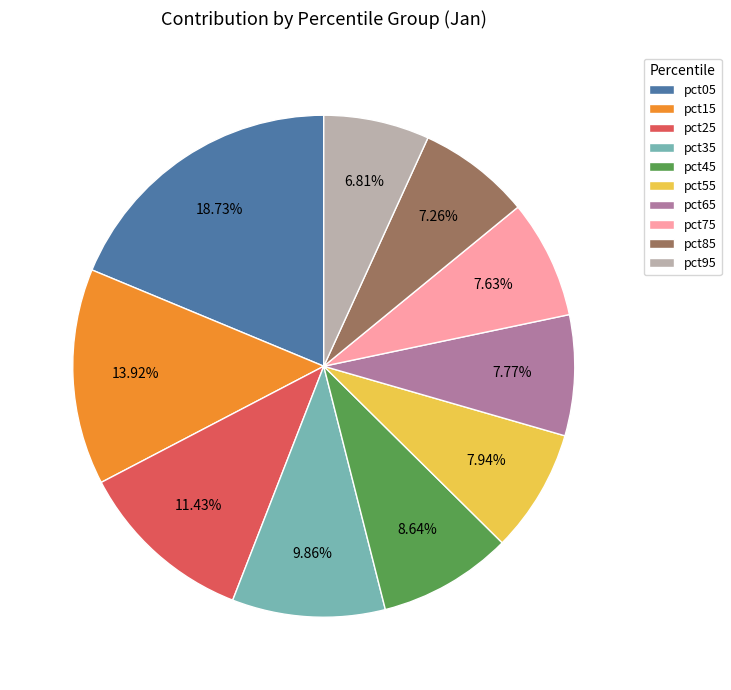

To the nearest percent, what is the combined percentage of pct95 and pct65?

15%